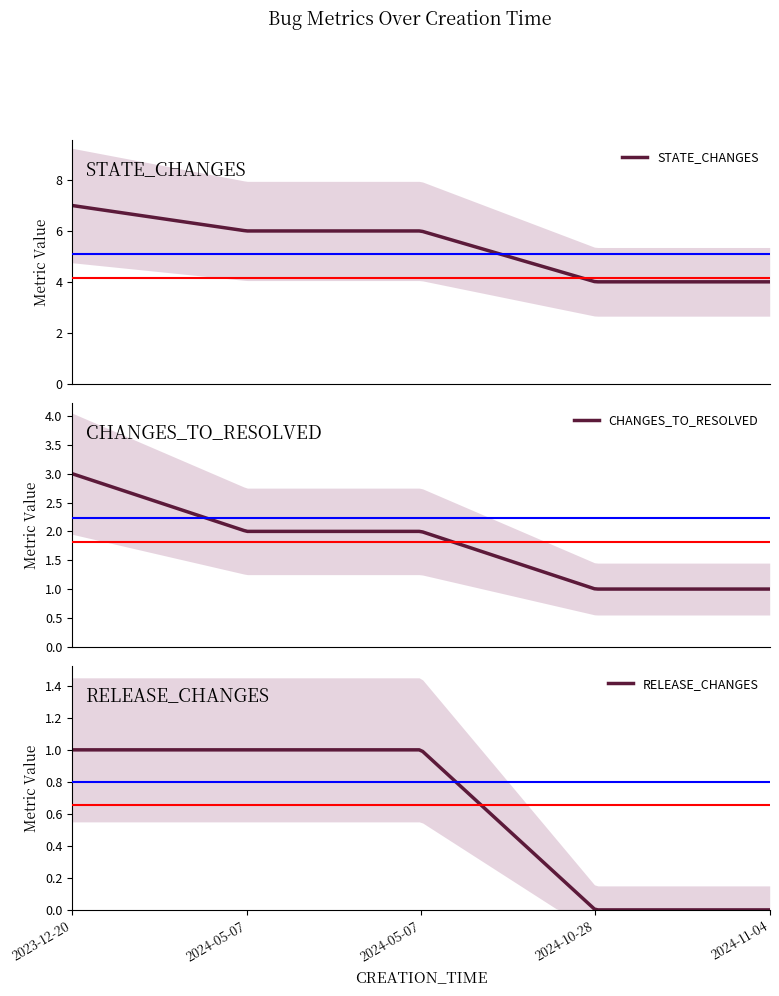

What is the sum of the STATE_CHANGES values at 2024-05-07 and 2024-11-04?

10